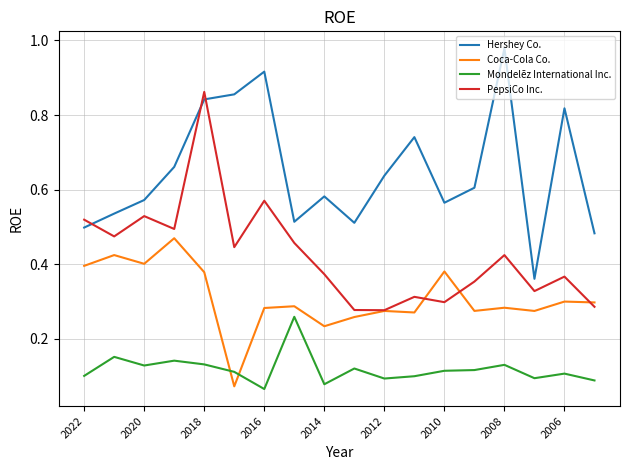

How many times do Mondelēz International Inc. and Coca-Cola Co. cross each other?

2